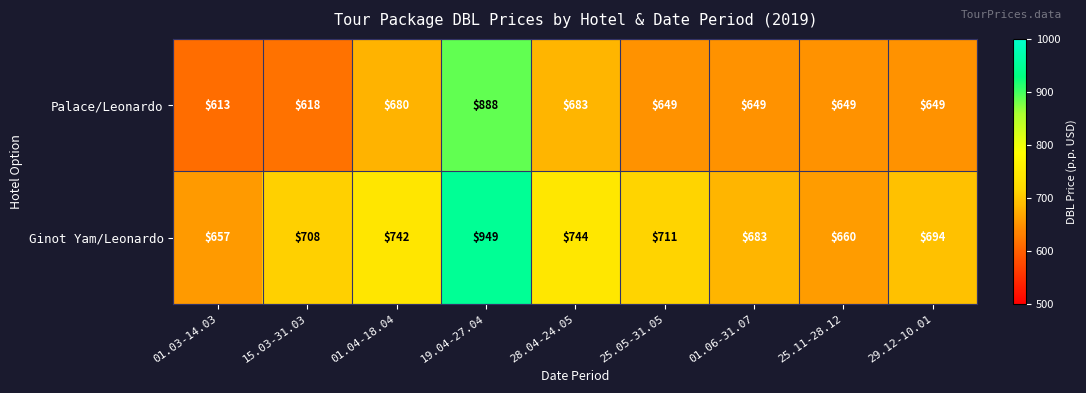

Reading left to right, list all the values displayed in this chart.

Palace/Leonardo: 01.03-14.03=613	15.03-31.03=618	01.04-18.04=680	19.04-27.04=888	28.04-24.05=683	25.05-31.05=649	01.06-31.07=649	25.11-28.12=649	29.12-10.01=649
Ginot Yam/Leonardo: 01.03-14.03=657	15.03-31.03=708	01.04-18.04=742	19.04-27.04=949	28.04-24.05=744	25.05-31.05=711	01.06-31.07=683	25.11-28.12=660	29.12-10.01=694